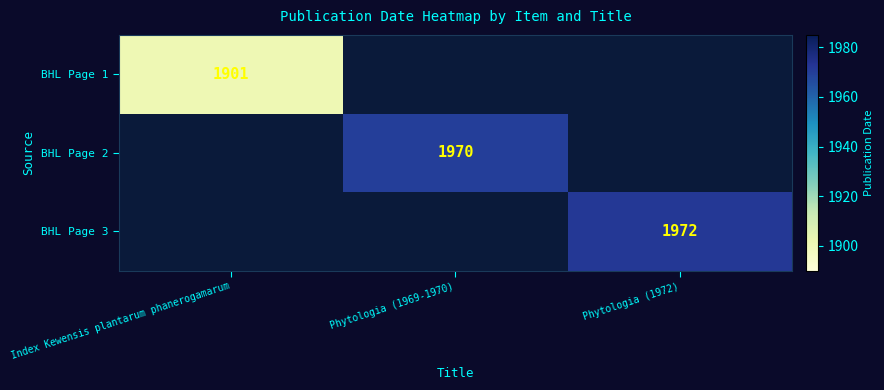

How many distinct data groups are displayed?

3